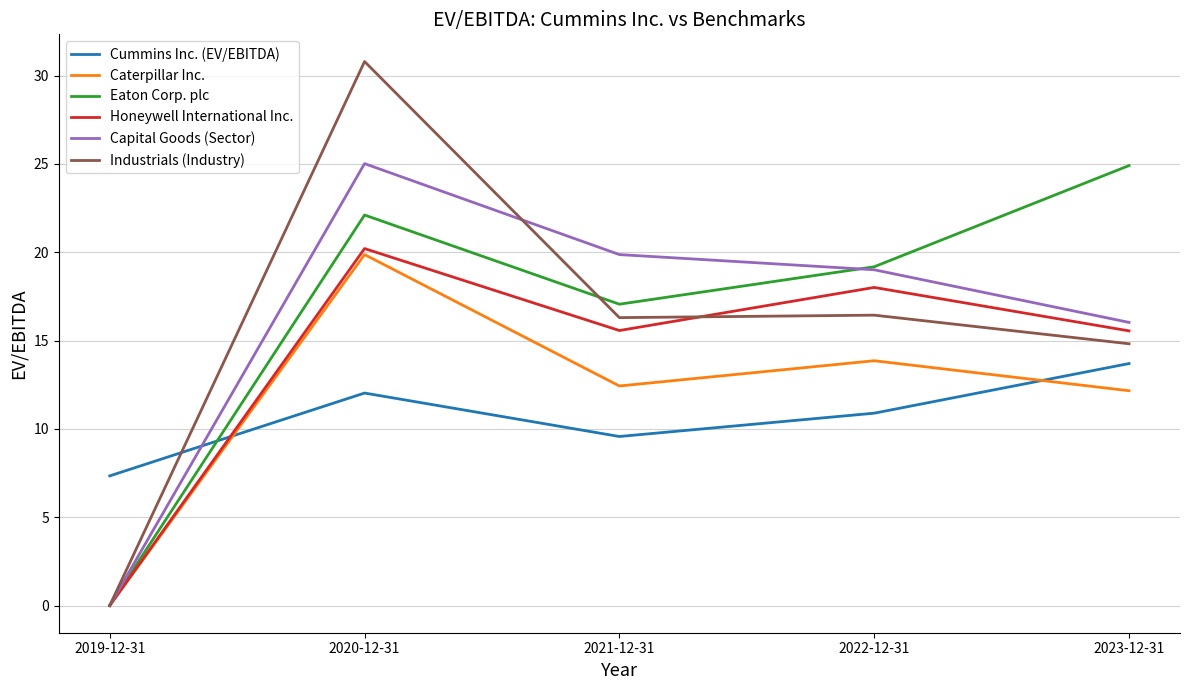

After their last crossing, which series has the higher values: Cummins Inc. (EV/EBITDA) or Honeywell International Inc.?

Honeywell International Inc.